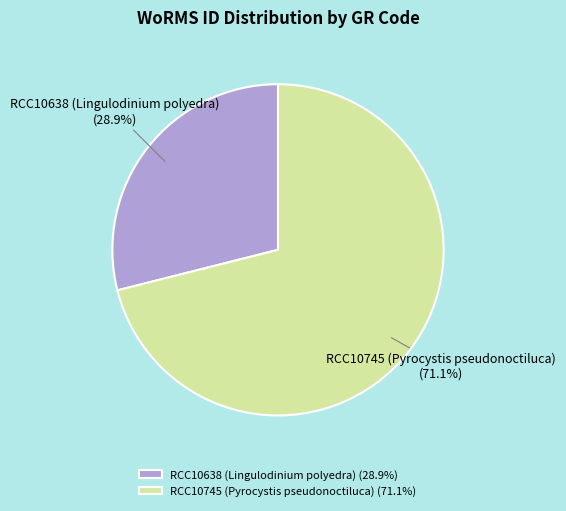

How many slices are in this pie chart?

2